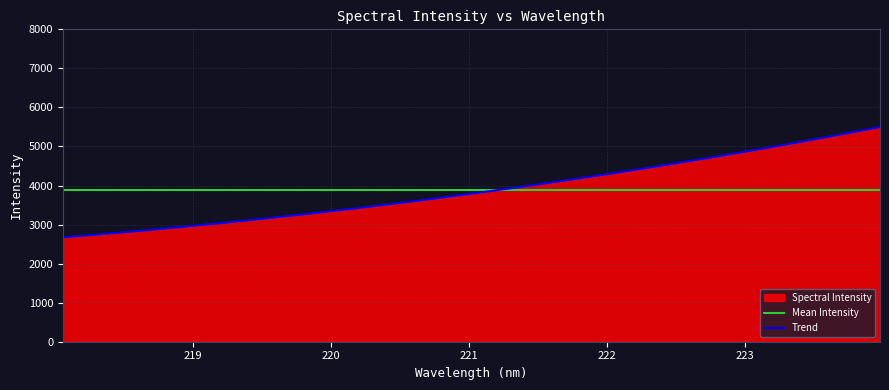

What is the lowest value of the Spectral Intensity series?

2671.7